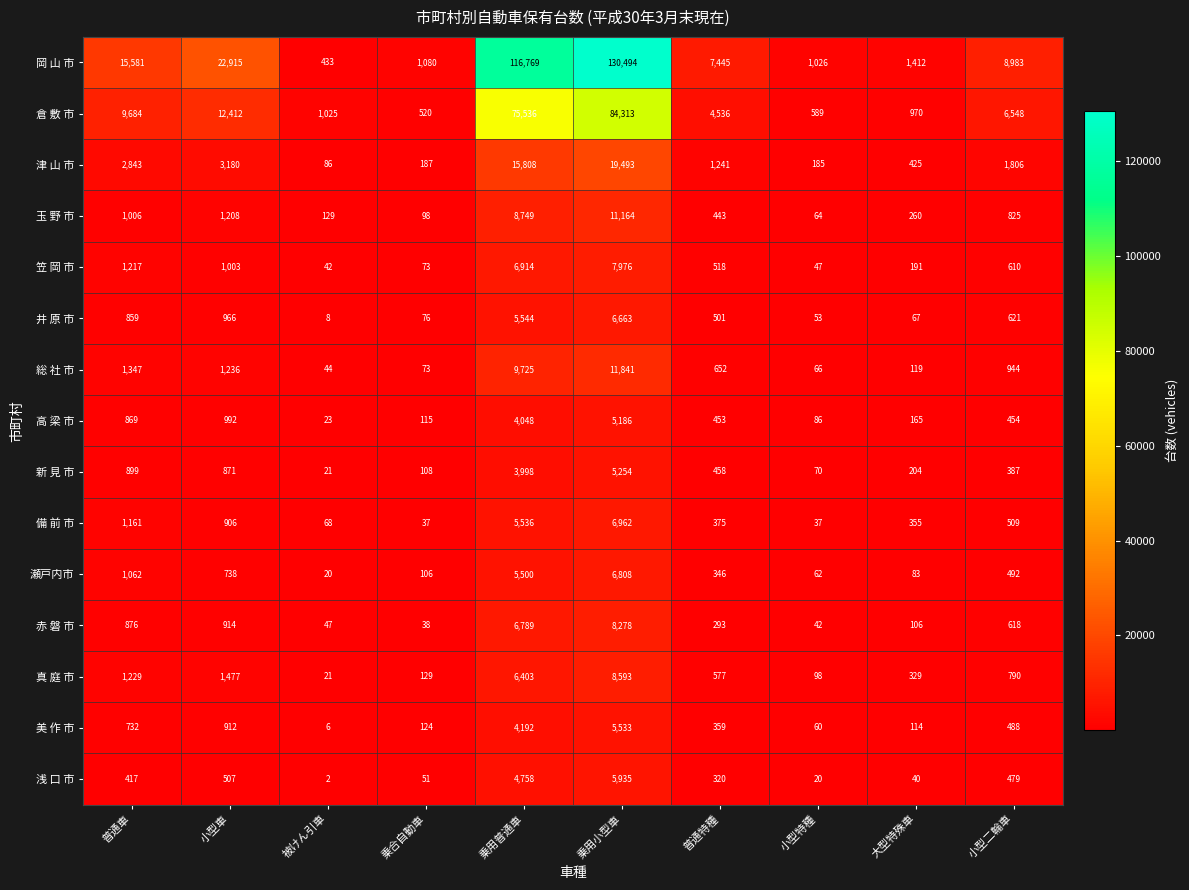

At which label is 真 庭 市 closest to 4307?

乗用普通車